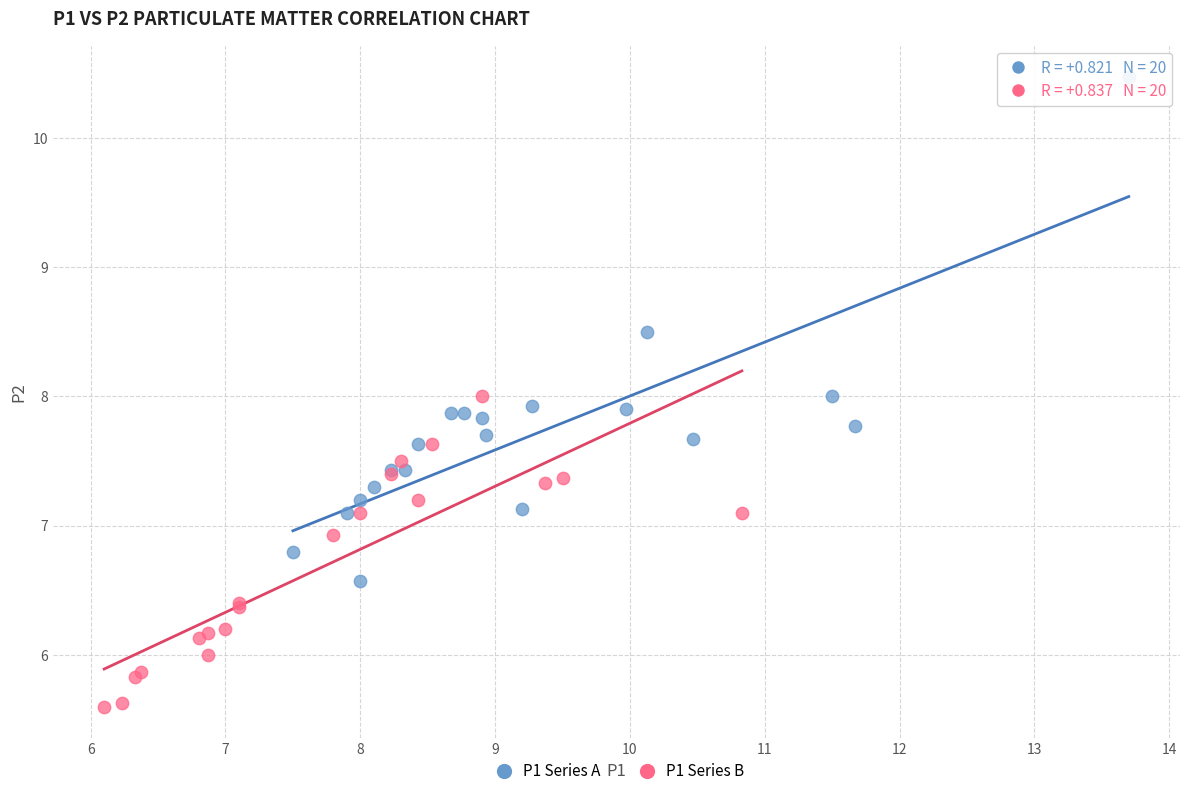

Which series reaches the minimum Y coordinate?

P1 Series B